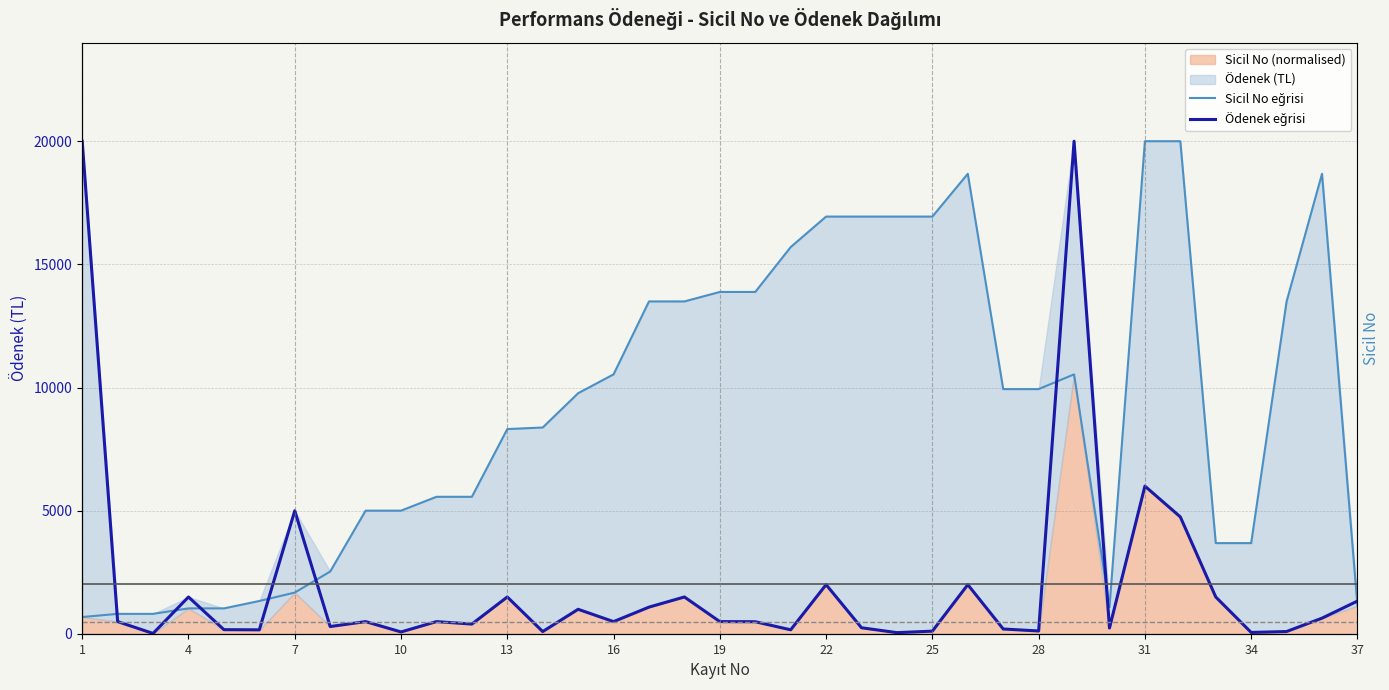

Is the value of Sicil No eğrisi at 31 greater than the value of Ödenek eğrisi at 37?

Yes